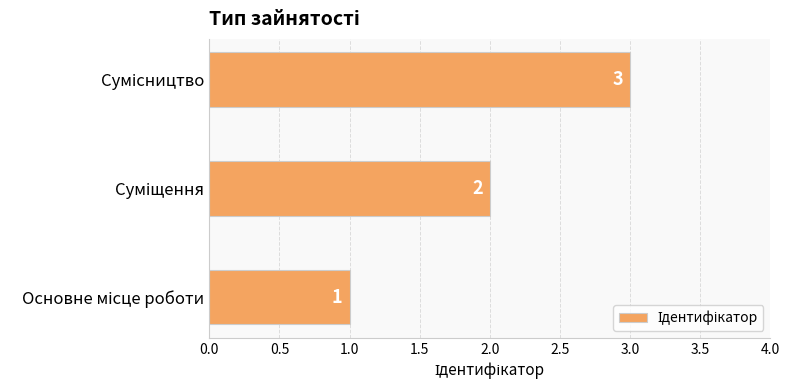

What is the minimum value shown in the chart?

1